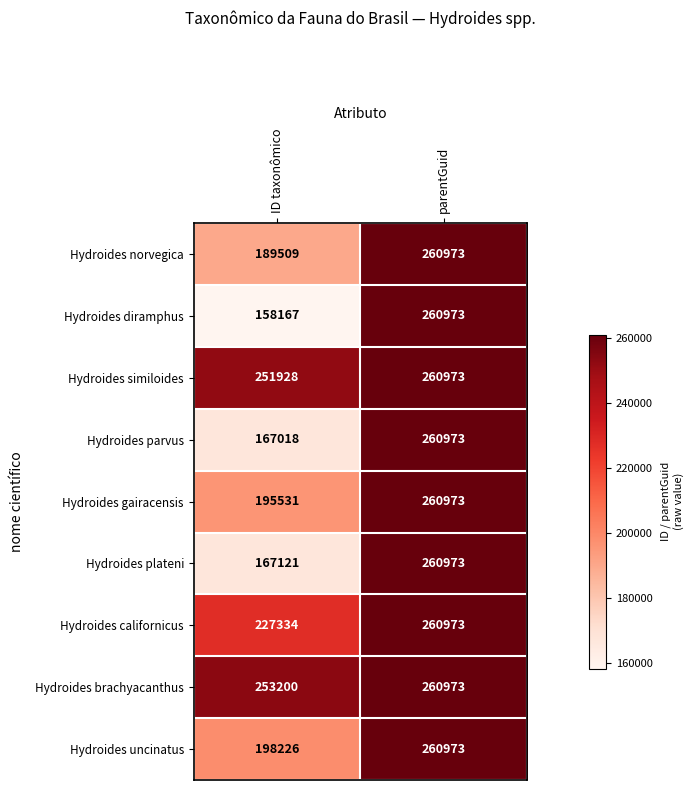

How many series are shown in this chart?

9